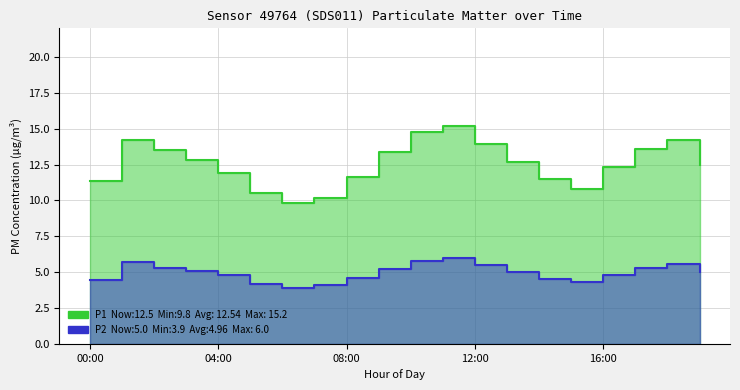

Where does the P1 series first go above 12?

01:00